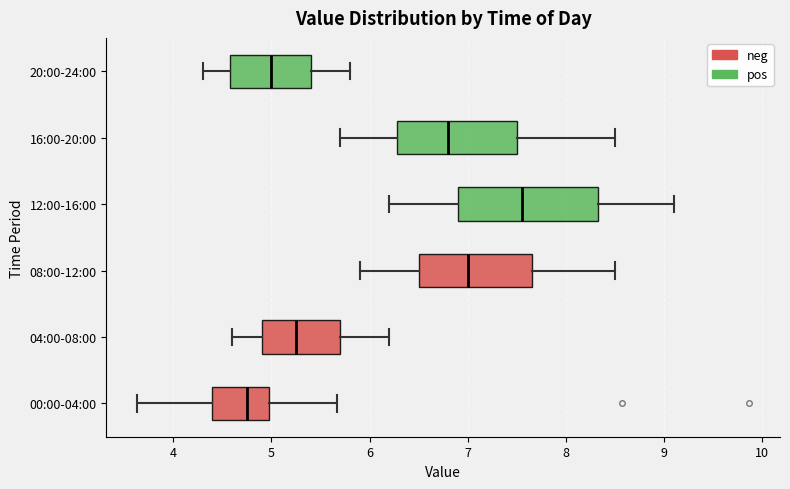

Which box's median line is the furthest to the right?

12:00-16:00